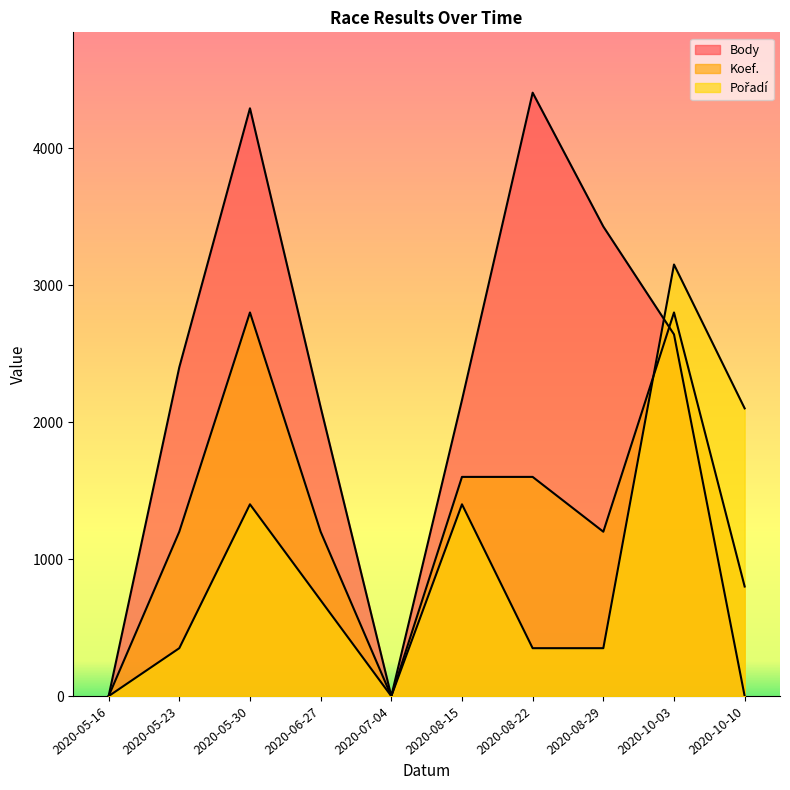

Is the value of Koef. at 2020-08-22 greater than the value of Pořadí at 2020-08-15?

Yes